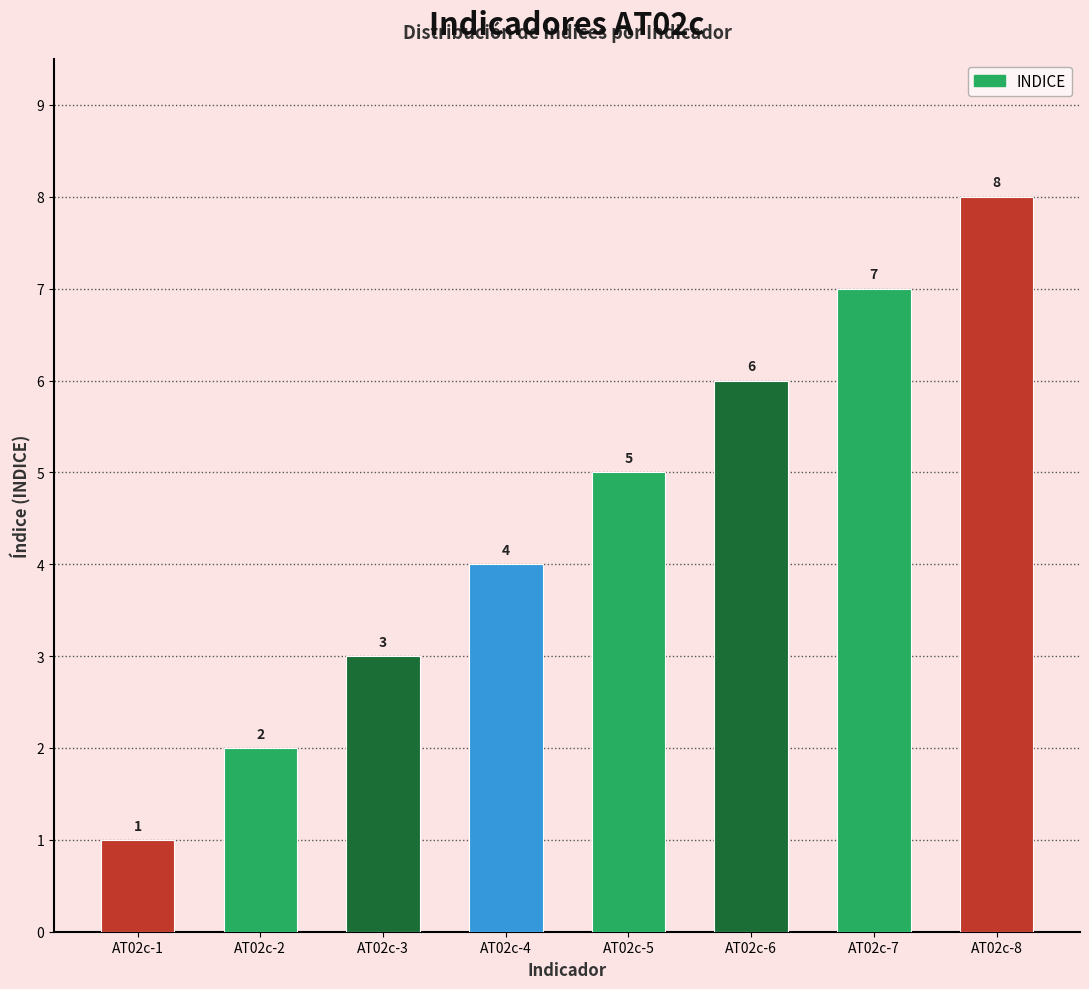

Is it true that the value at AT02c-8 is 8?

True